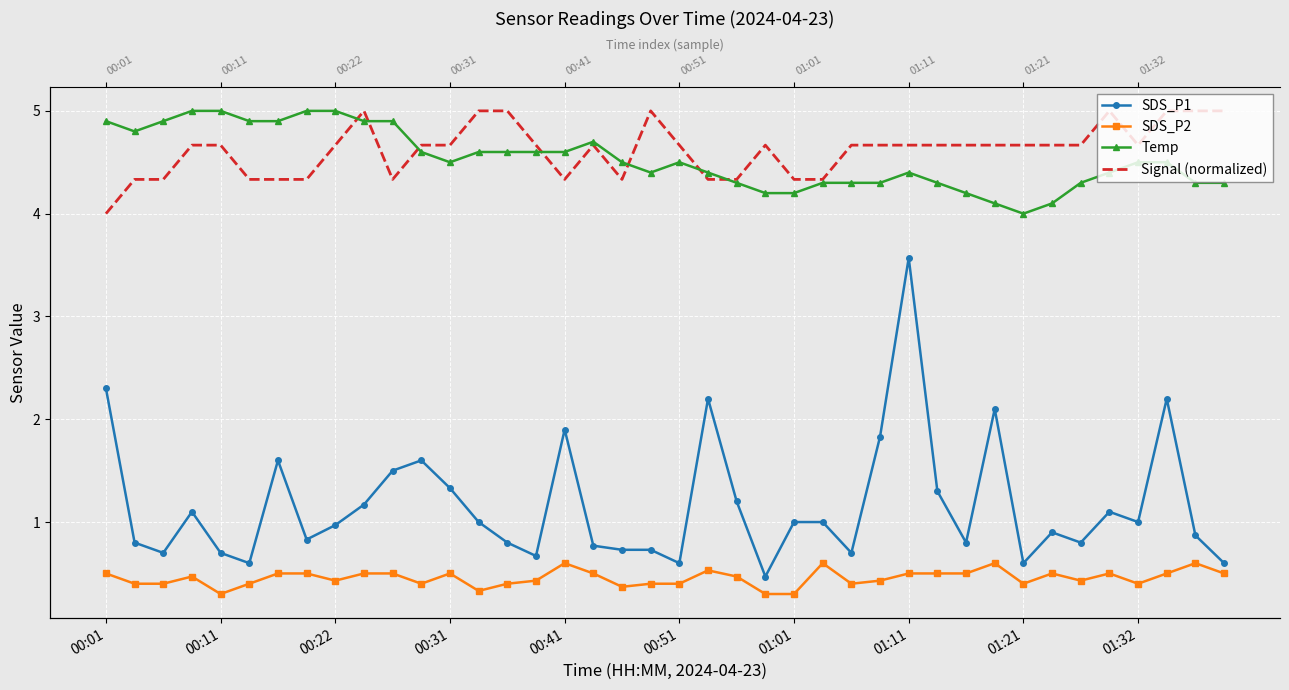

Is the value of SDS_P1 at 17 greater than the value of Signal (normalized) at 14?

No